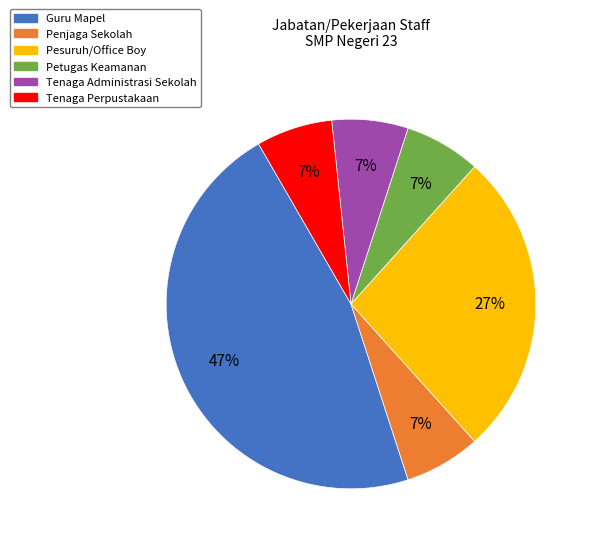

Count the number of slices in the pie.

6